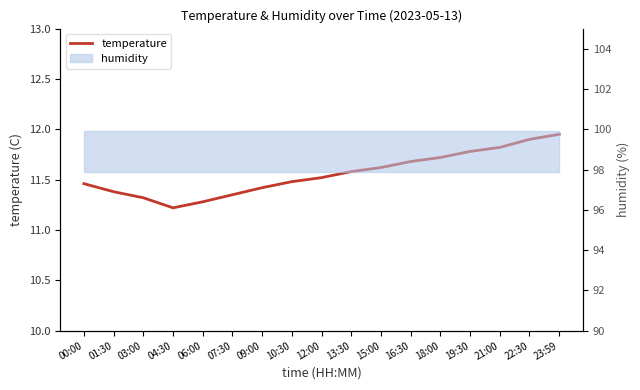

Reading right to left, transcribe all the data shown in this chart.

23:59=11.9	22:30=11.9	21:00=11.8	19:30=11.8	18:00=11.7	16:30=11.7	15:00=11.6	13:30=11.6	12:00=11.5	10:30=11.5	09:00=11.4	07:30=11.3	06:00=11.3	04:30=11.2	03:00=11.3	01:30=11.4	00:00=11.5